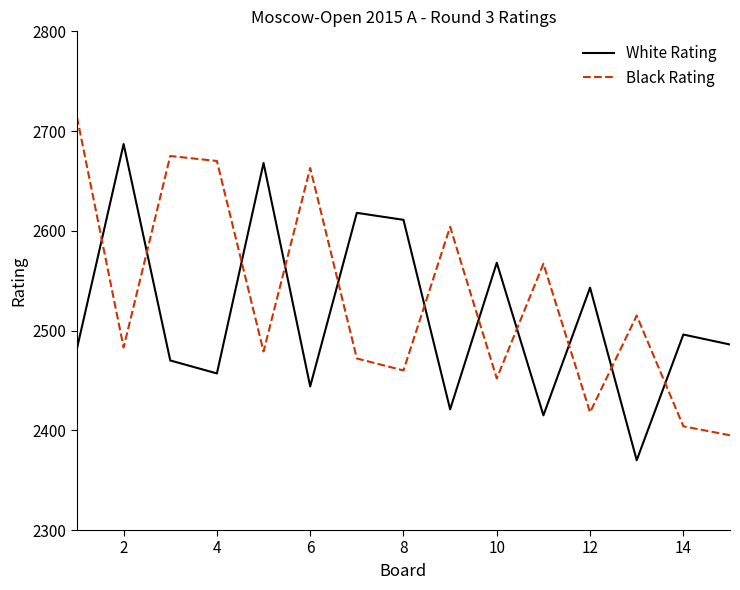

What is the difference between the second highest and second lowest values in the White Rating series?

253